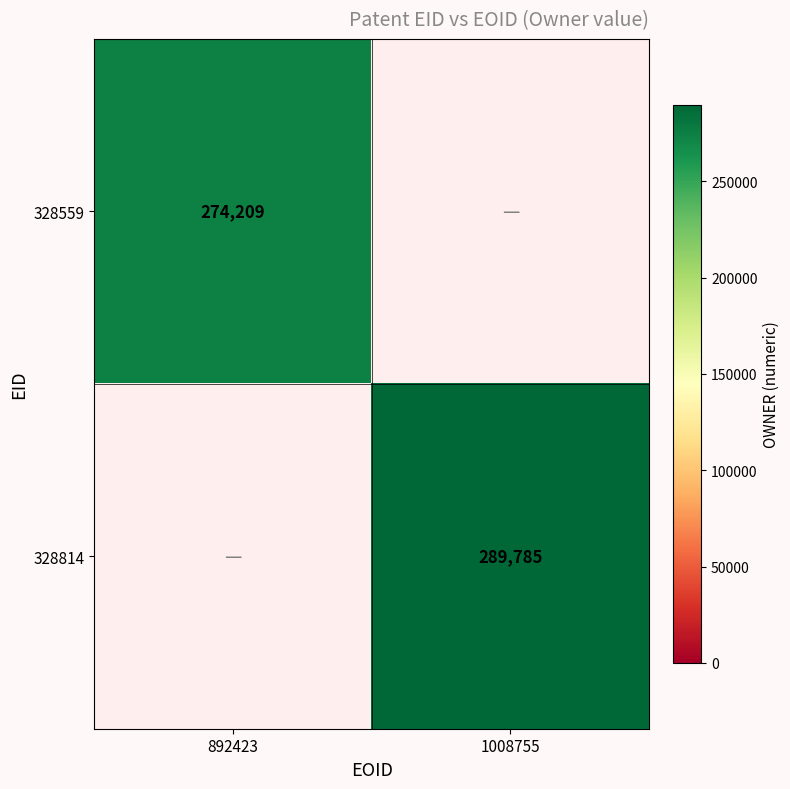

The 328814 series shows 289785 at 1008755. True or false?

True